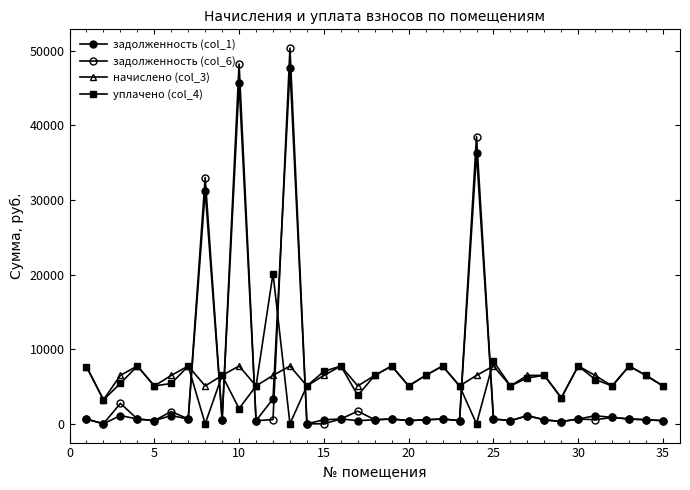

Does the chart have visible grid lines?

No